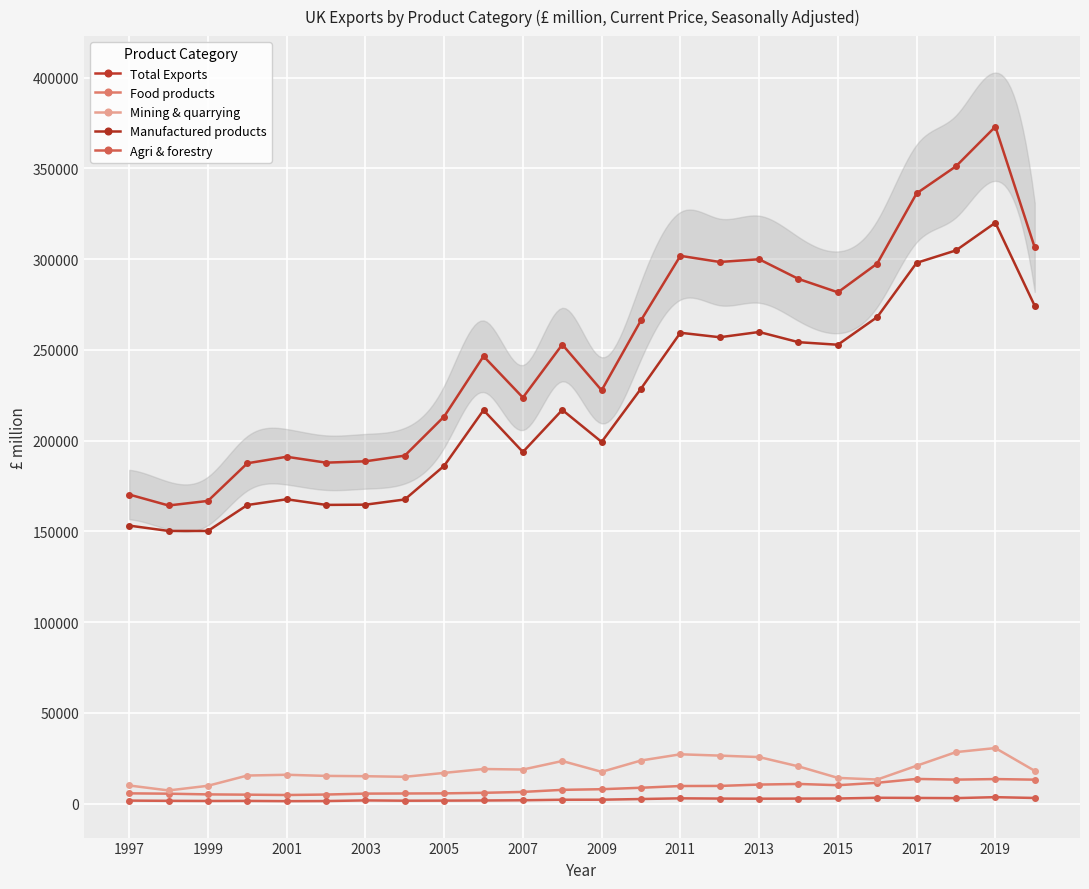

What is the difference between the maximum and minimum values in the Mining & quarrying series?

23357